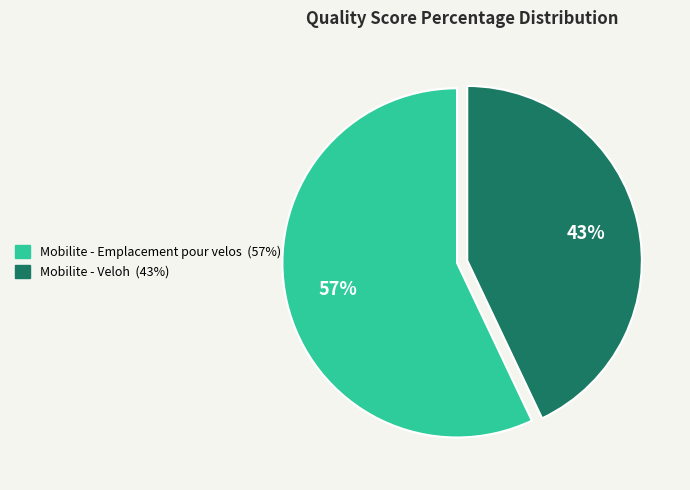

Do Mobilite - Veloh and Mobilite - Emplacement pour velos together represent more than half of the pie?

Yes